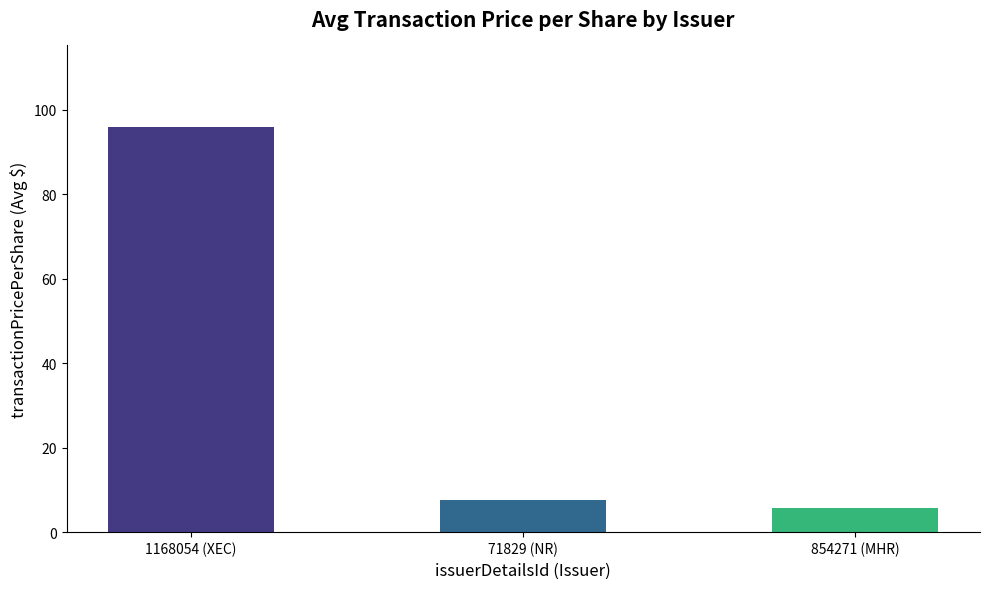

What position from the left is 1168054 (XEC)?

1